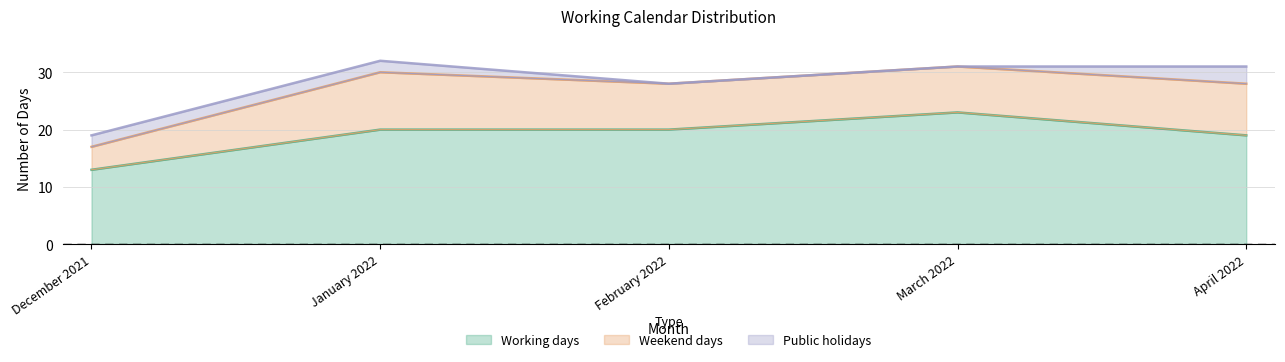

True or false: Public holidays and Weekend days cross at least once.

False